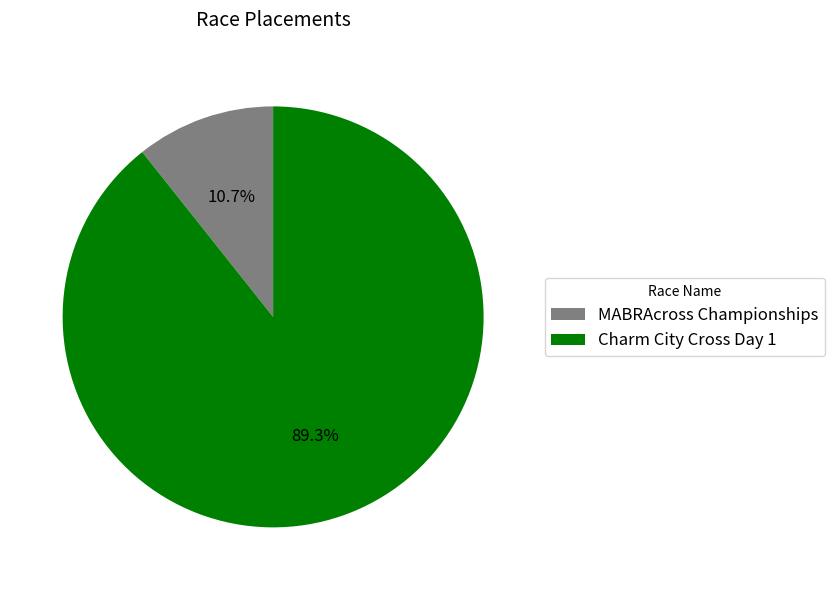

Rank the categories by value from lowest to highest.

MABRAcross Championships, Charm City Cross Day 1